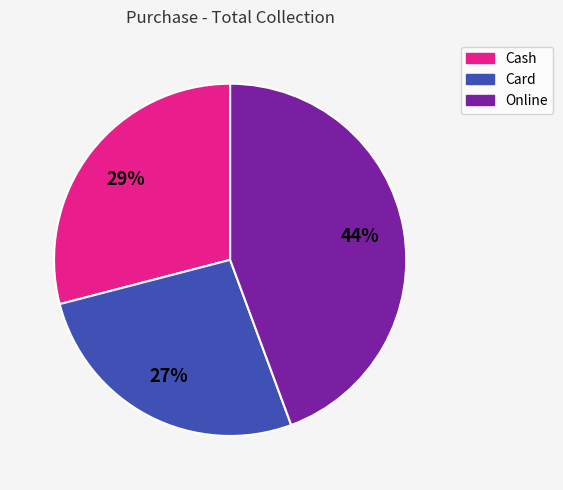

Which category has the biggest portion of the pie?

Online